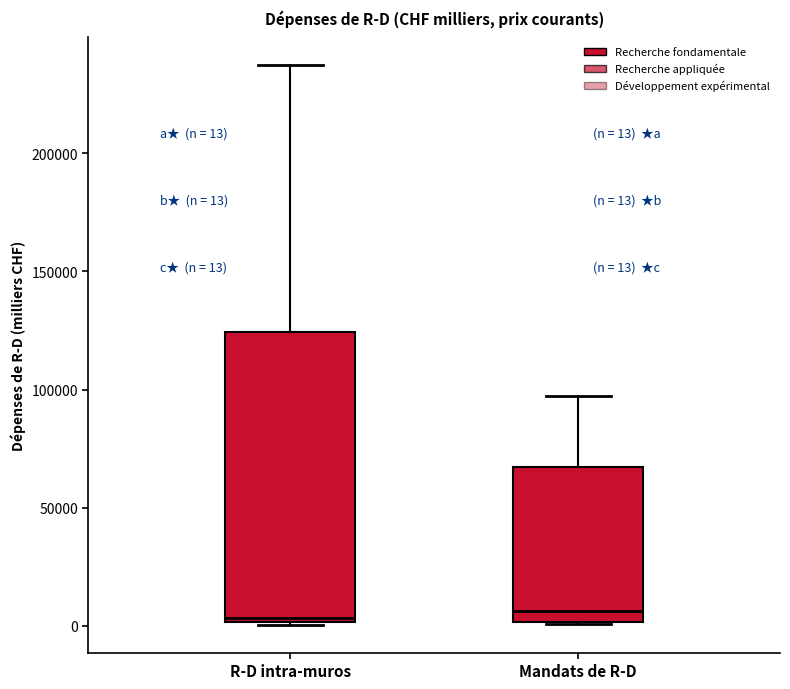

Which box is the tallest, from its lower edge to its upper edge?

R-D intra-muros